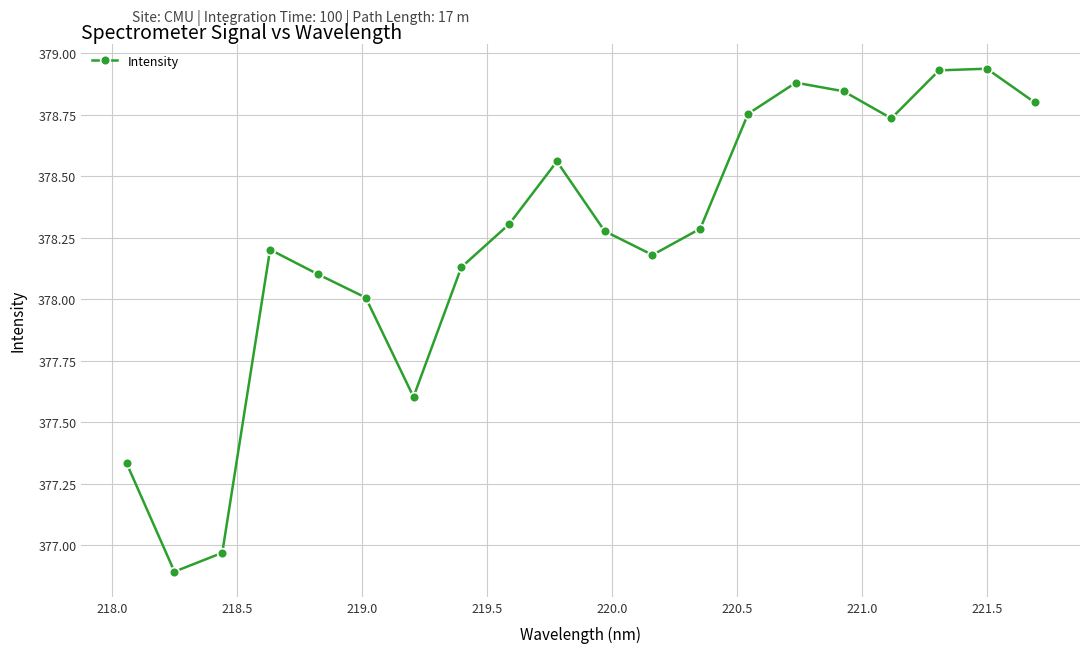

How many categories are shown in the chart?

20